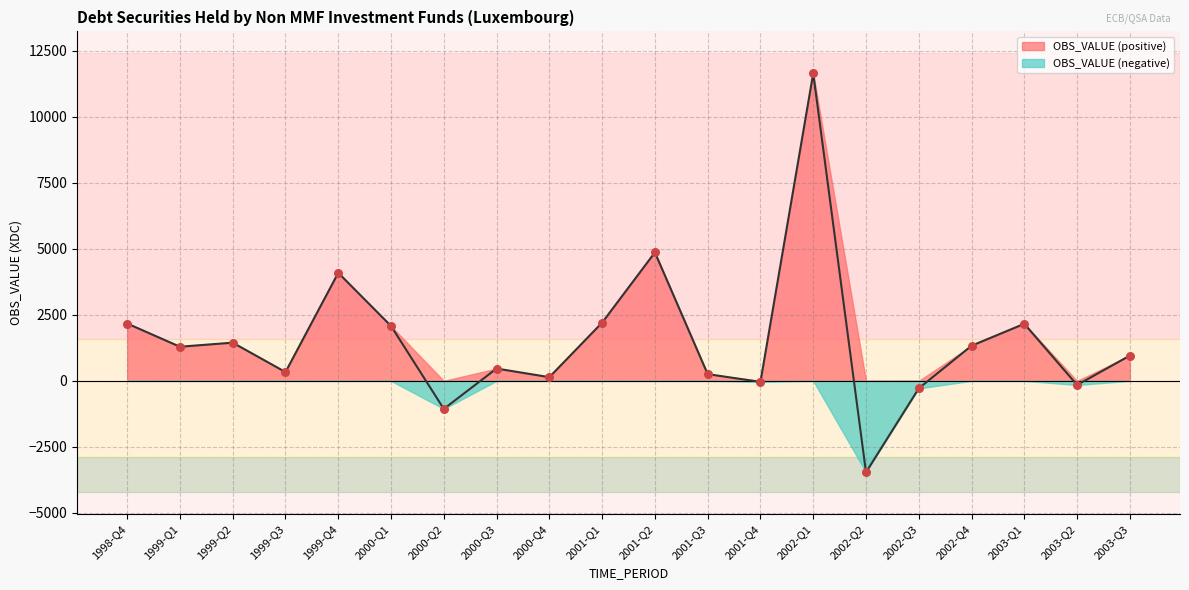

What is the change in value from 1999-Q1 to 1999-Q3?

-959.3